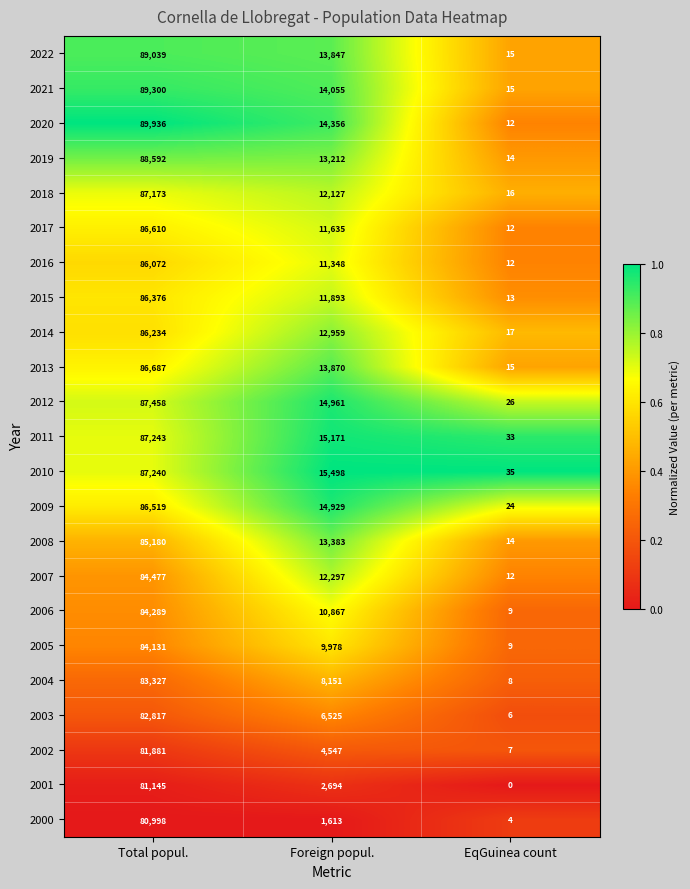

True or false: 2018 has a value of 16 at EqGuinea count.

True